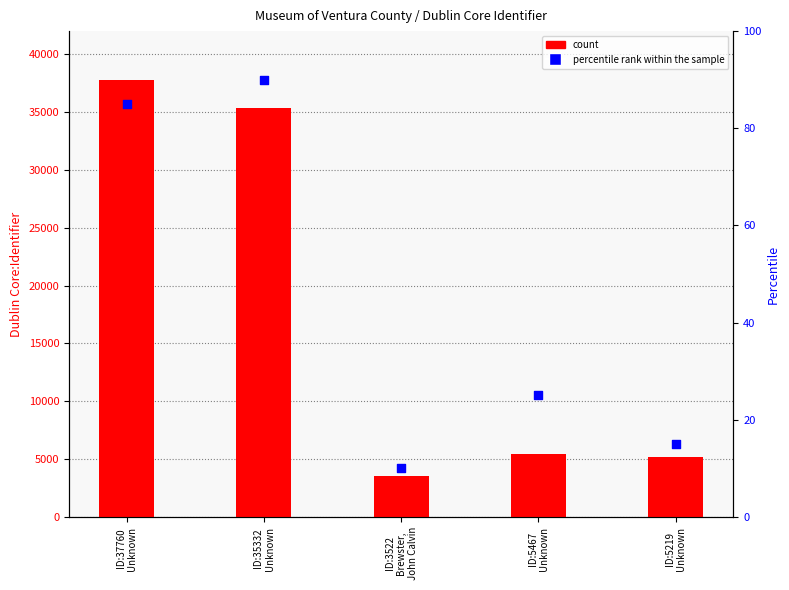

Which series contains the highest Y value?

count